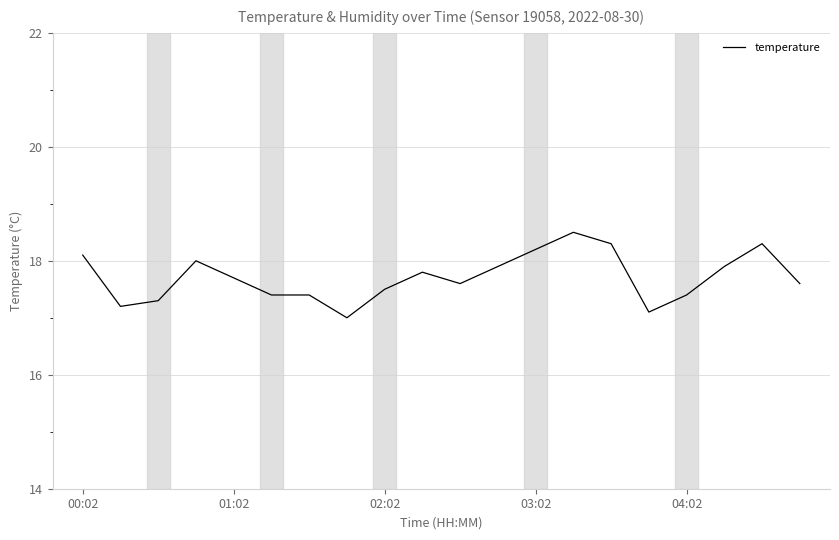

What is the average value?

17.7